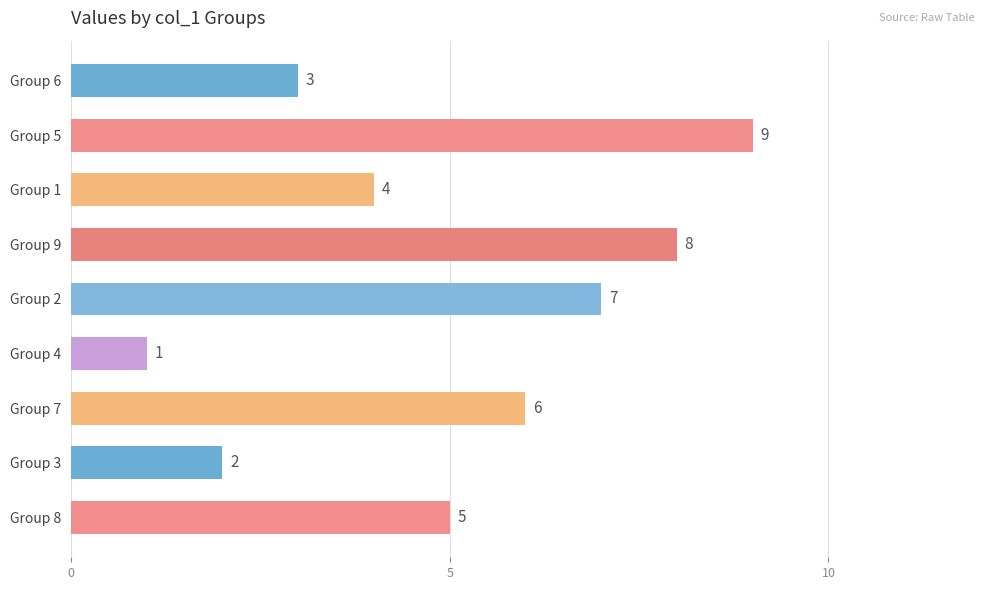

What is the ratio of the value at Group 7 to the value at Group 5?

0.7